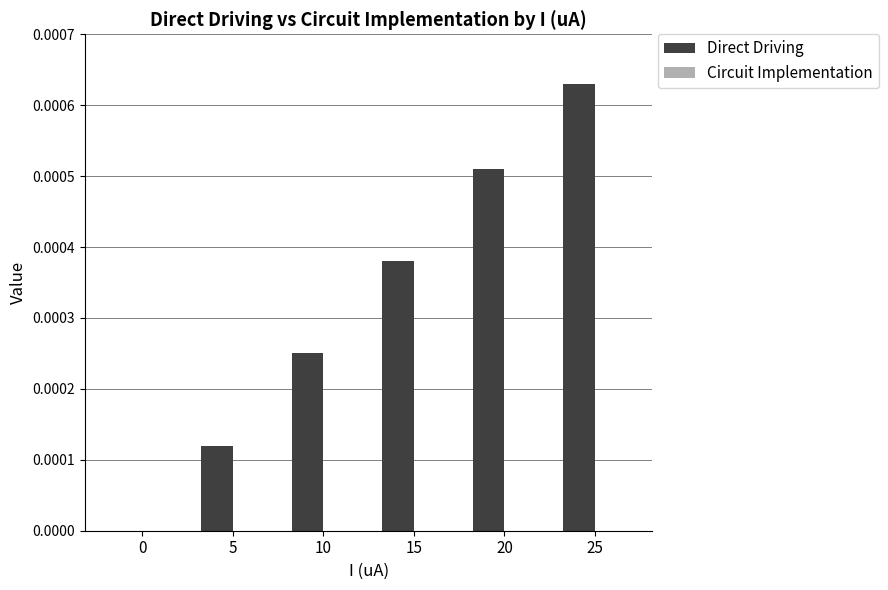

Between 5 and 10, which series saw the biggest shift?

Direct Driving